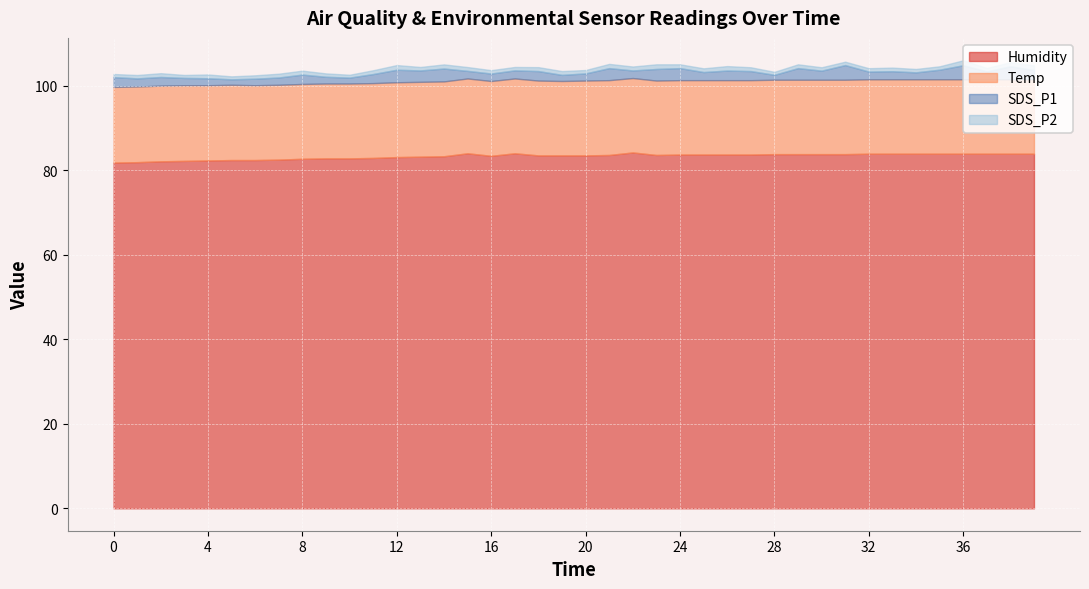

How many data points in SDS_P1 are less than 2?

20